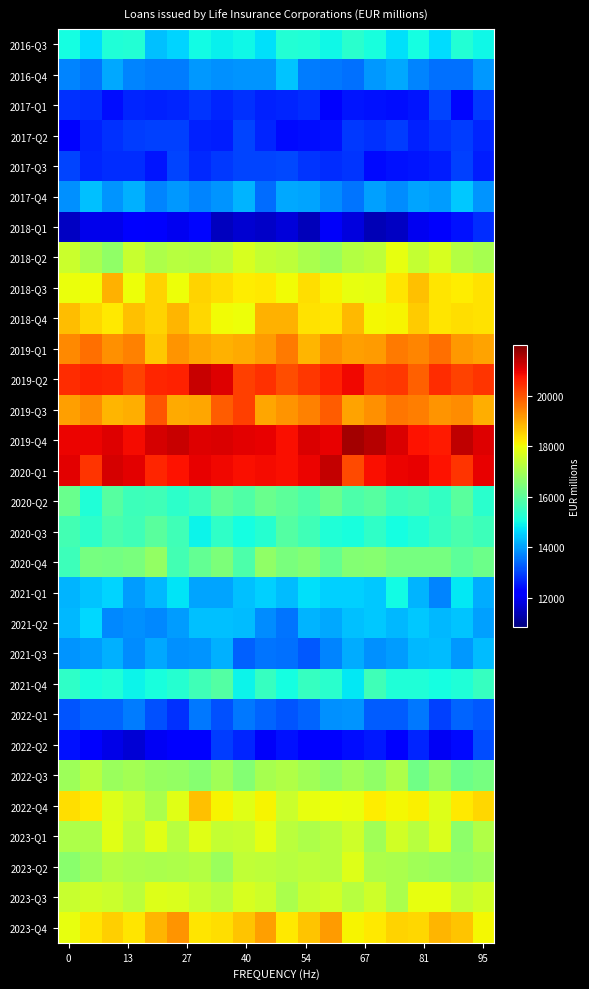

Which series has the largest total across all categories?

2019-Q4